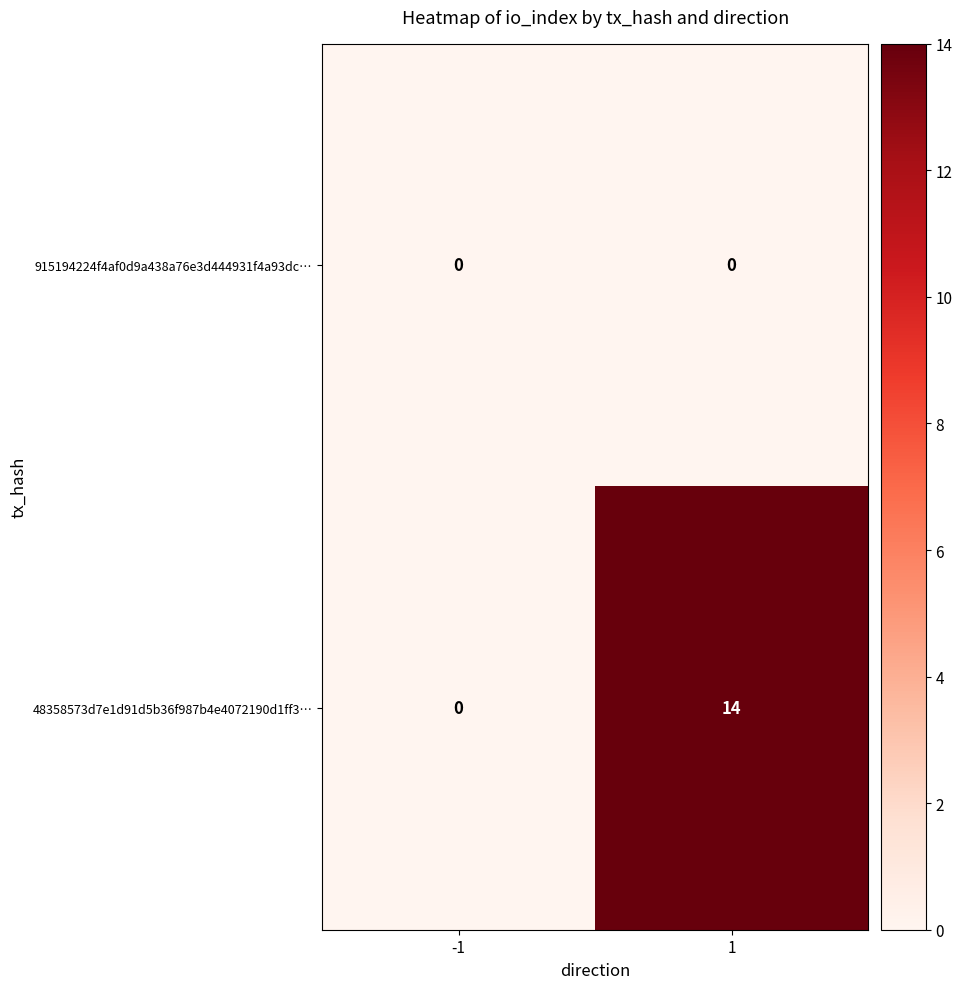

Count the number of categories in the chart.

2